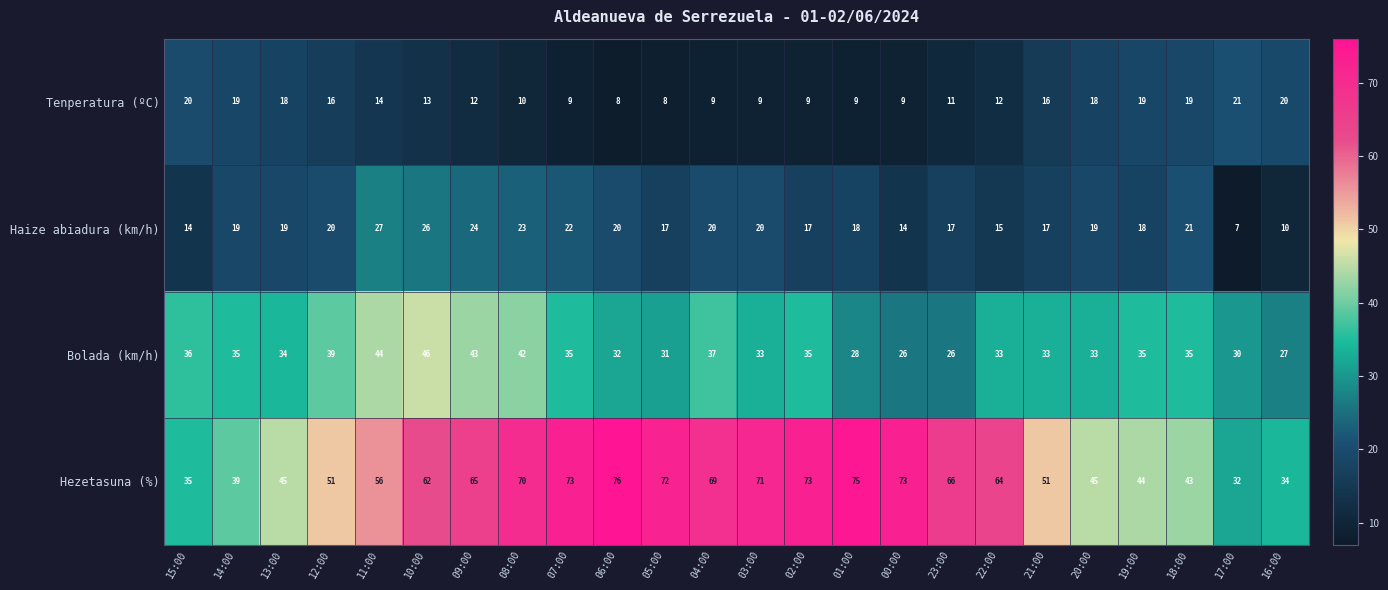

The value of Bolada (km/h) at 15:00 is 15. True or false?

False